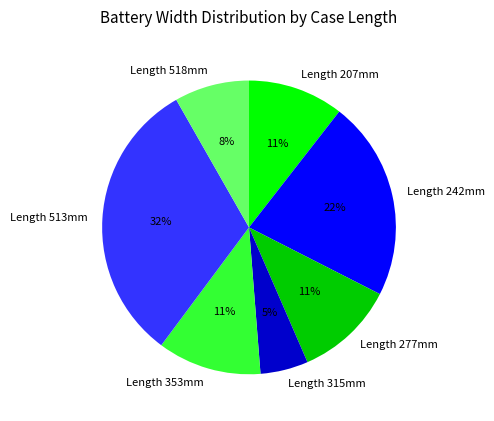

How many slices are in this pie chart?

7